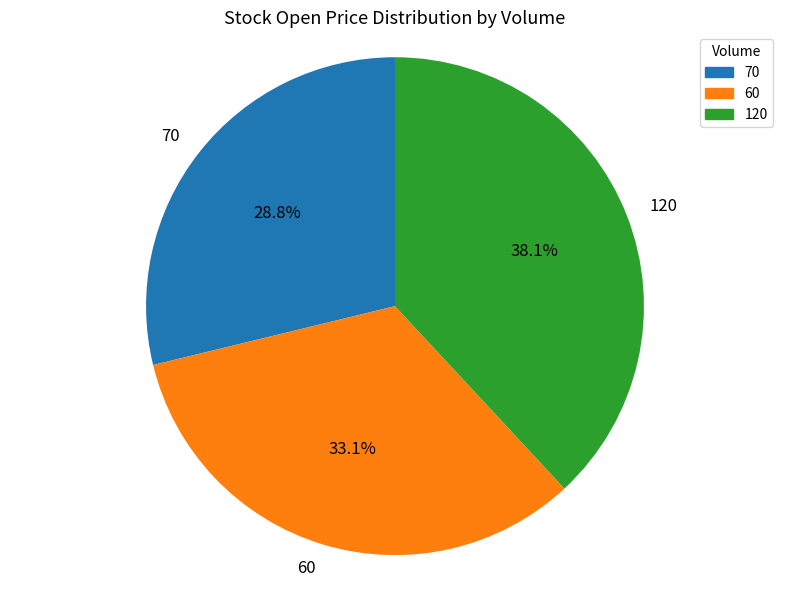

Which slice is the smallest?

70